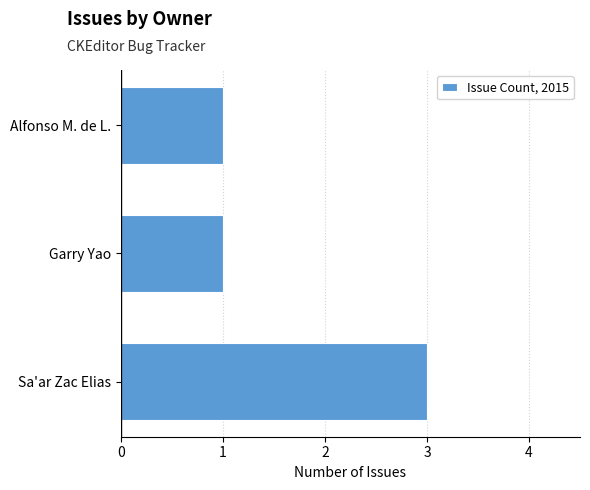

Reading bottom to top, extract all data points from this chart.

3	1	1